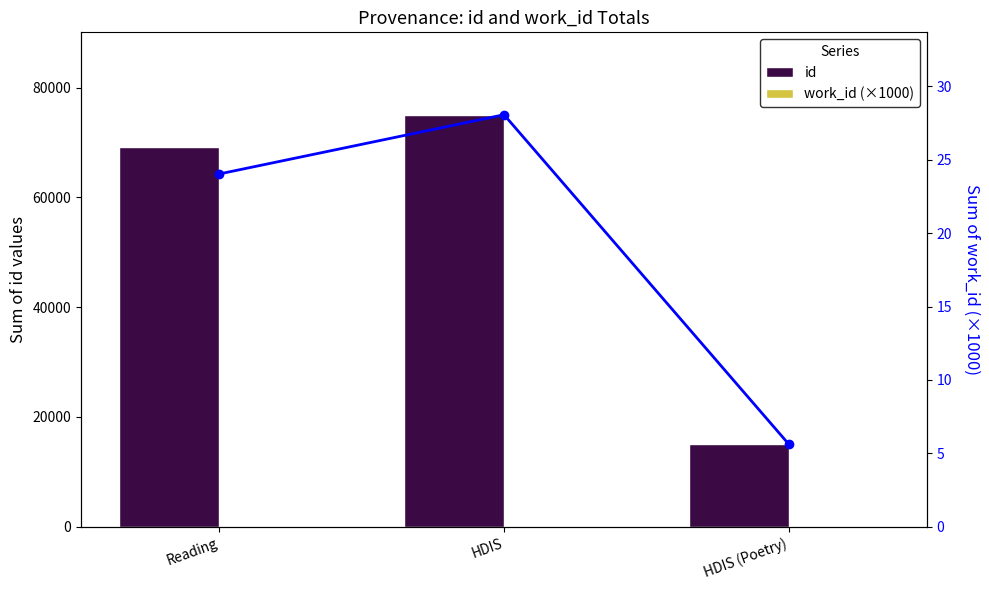

What is the average value of the id series?

53082.0